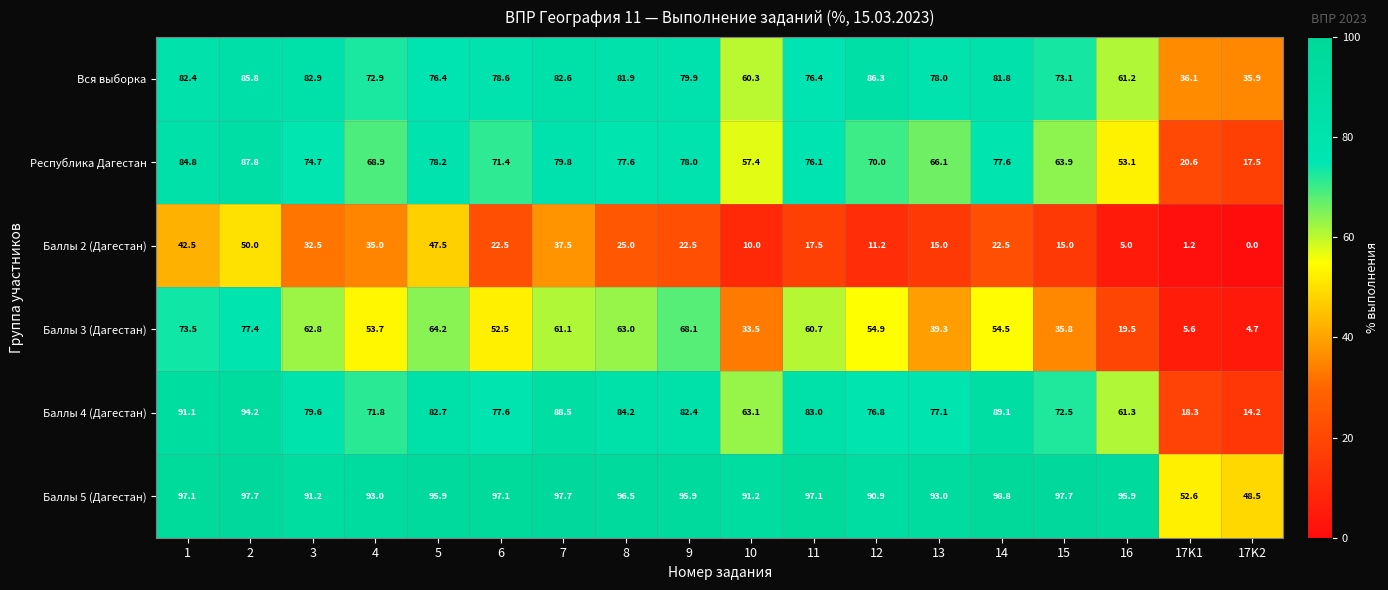

The Баллы 5 (Дагестан) series shows 90.9 at 12. True or false?

True